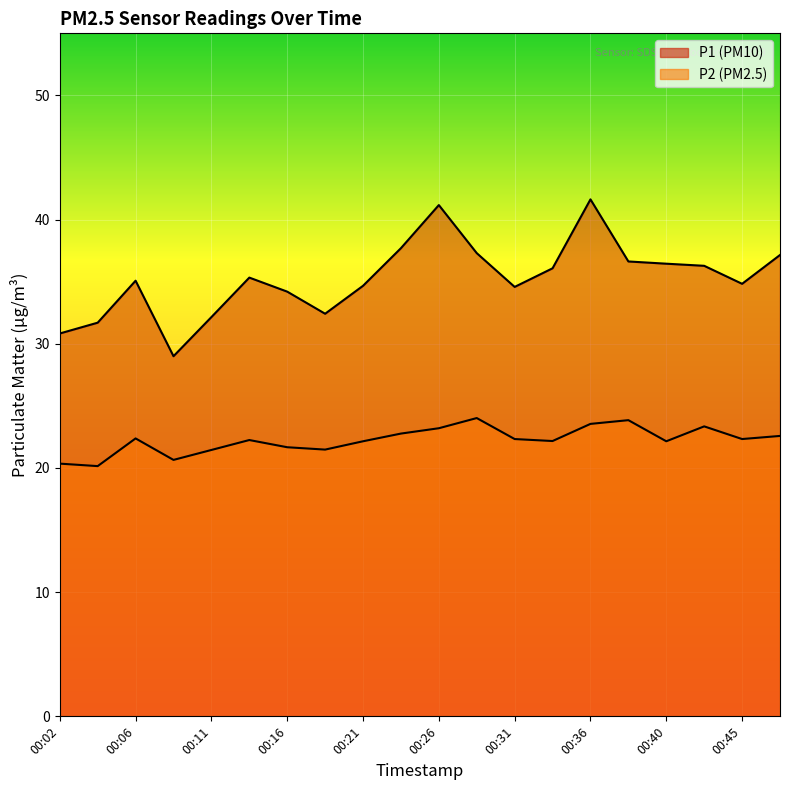

Reading left to right, list all the values displayed in this chart.

P1: 30.8	31.7	35.1	29.0	32.1	35.3	34.2	32.4	34.7	37.7	41.2	37.3	34.6	36.1	41.6	36.6	36.5	36.3	34.8	37.1
P2: 20.4	20.1	22.4	20.6	21.4	22.2	21.7	21.5	22.1	22.8	23.2	24.0	22.3	22.2	23.6	23.9	22.1	23.4	22.3	22.6